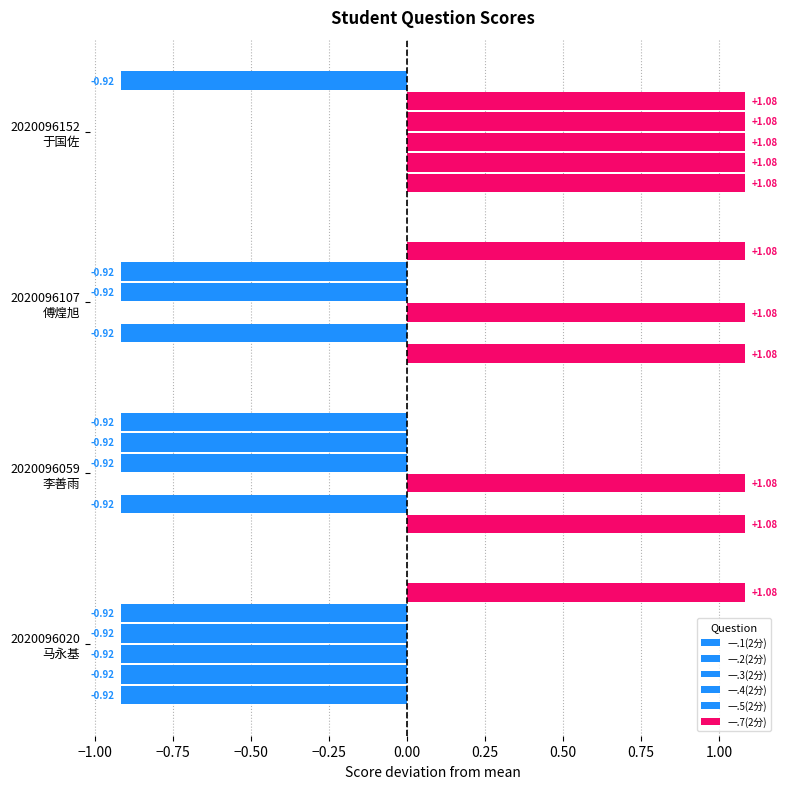

How many values in the 一.1(2分) series are below 1?

1